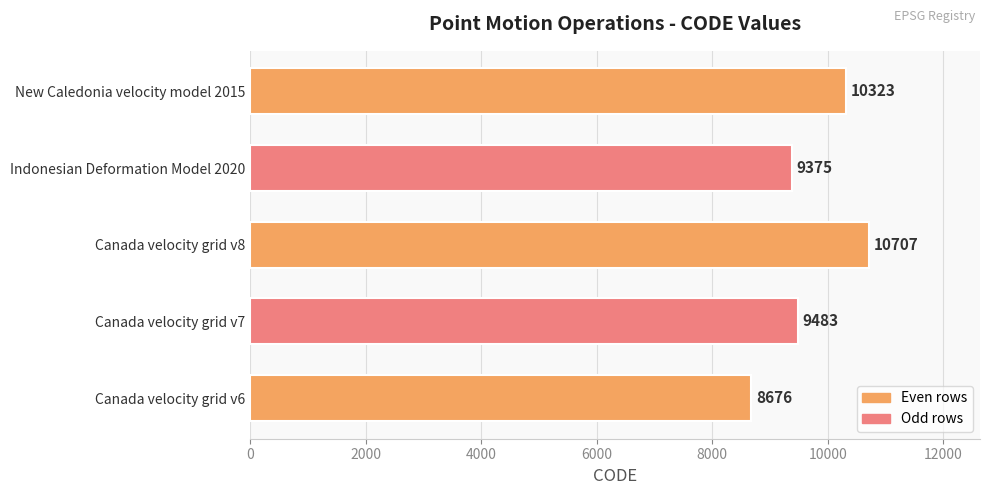

What value does the data have at Canada velocity grid v8, to the nearest 10?

10710